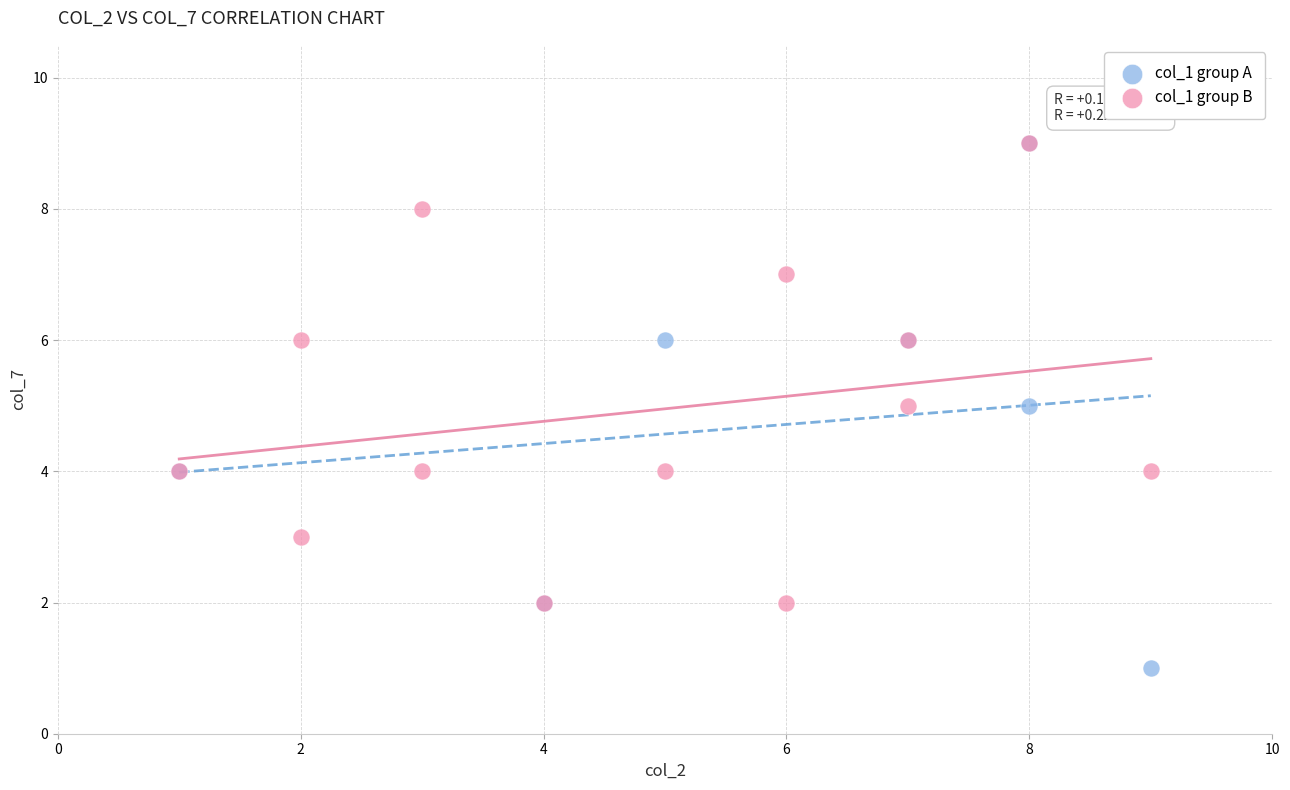

What are all the series names shown in the legend?

col_1 group A, col_1 group B